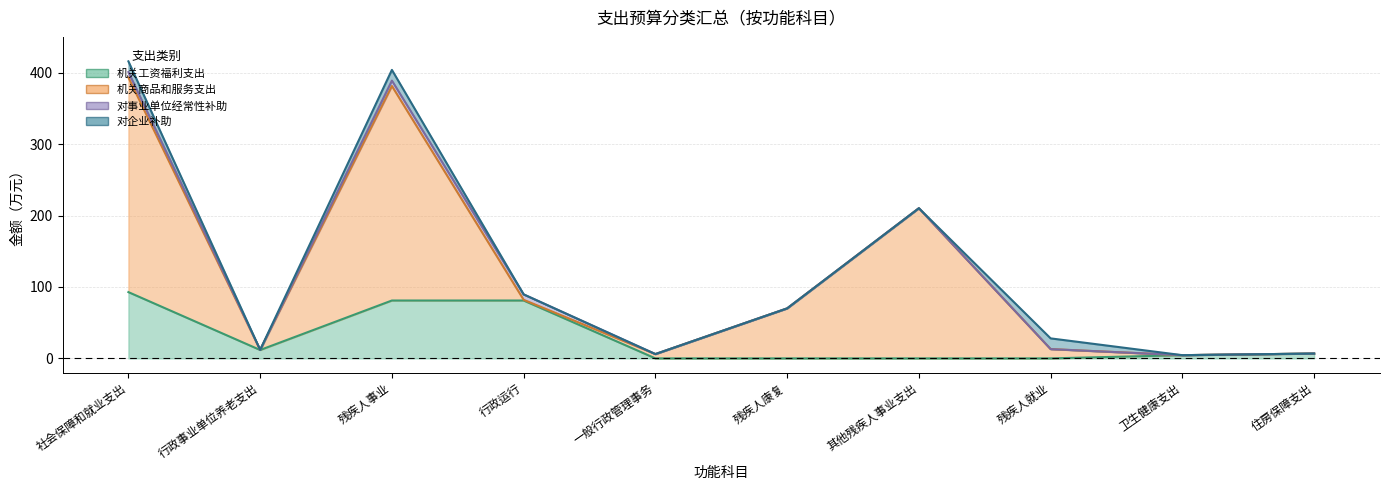

True or false: 对企业补助 has a value of 26.7 at 残疾人就业.

False